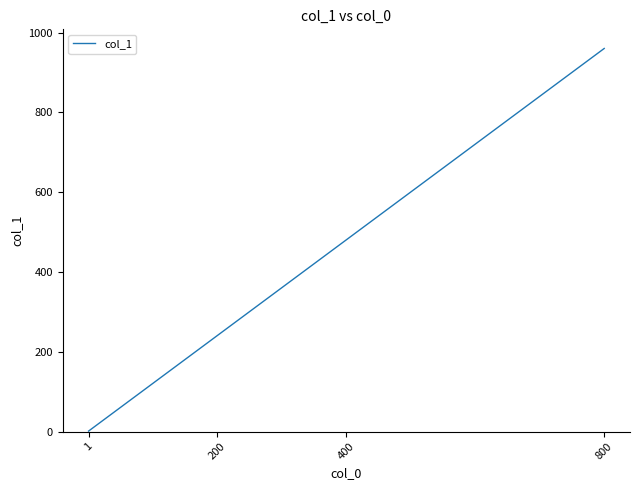

List the labels in order of value, smallest first.

1, 200, 400, 800